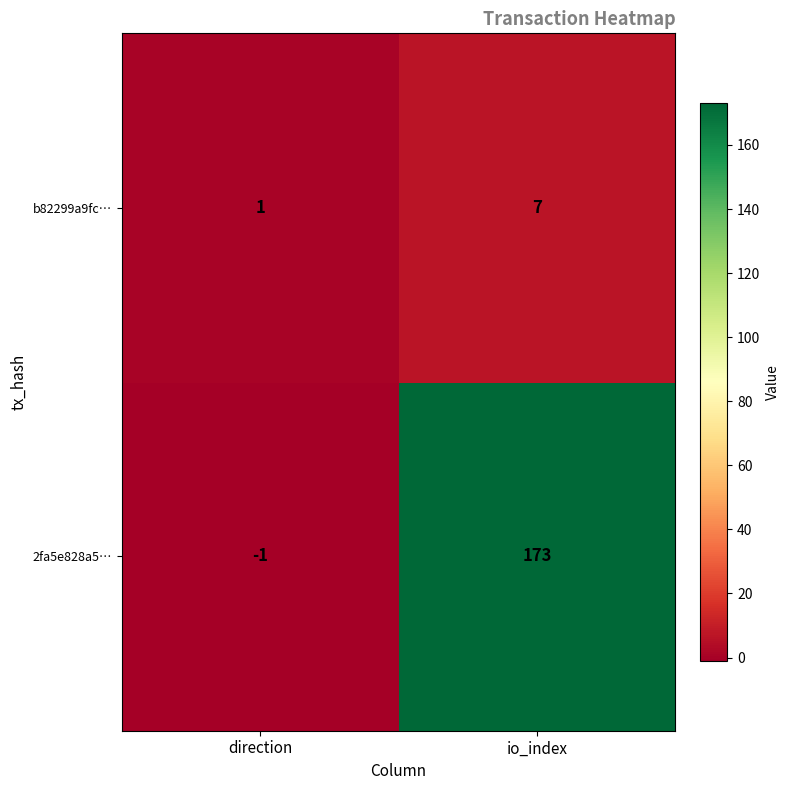

At io_index, list the series in order from smallest to largest.

b82299a9fc…, 2fa5e828a5…